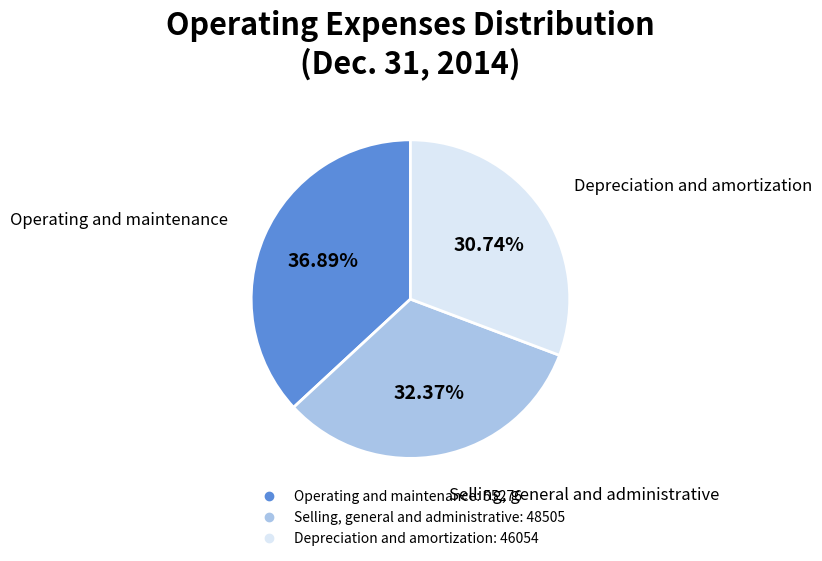

Does any single category account for the majority?

No